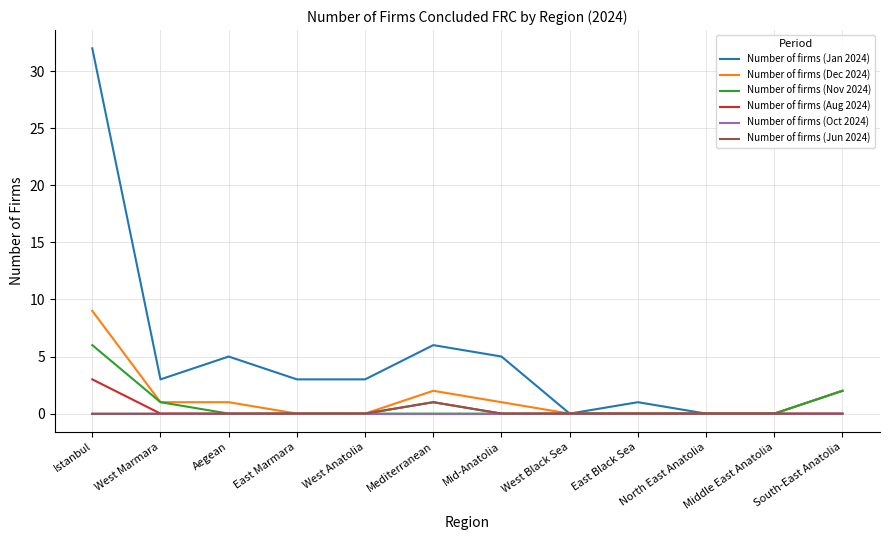

True or false: Number of firms (Oct 2024) has a value of 0 at Mediterranean.

True